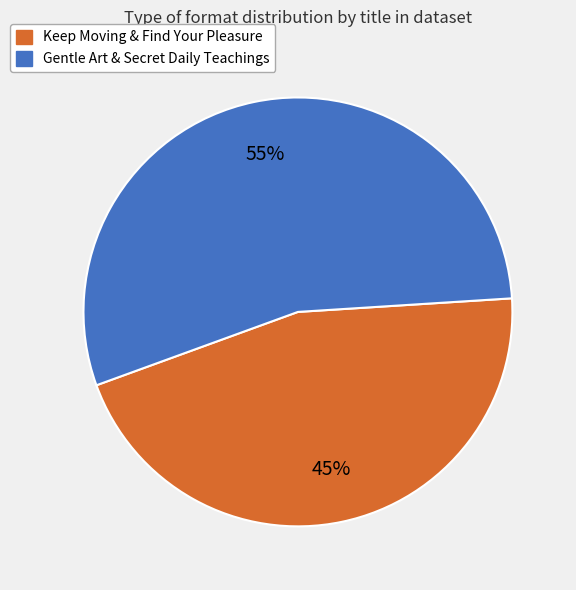

Which category has the biggest portion of the pie?

Gentle Art & Secret Daily Teachings